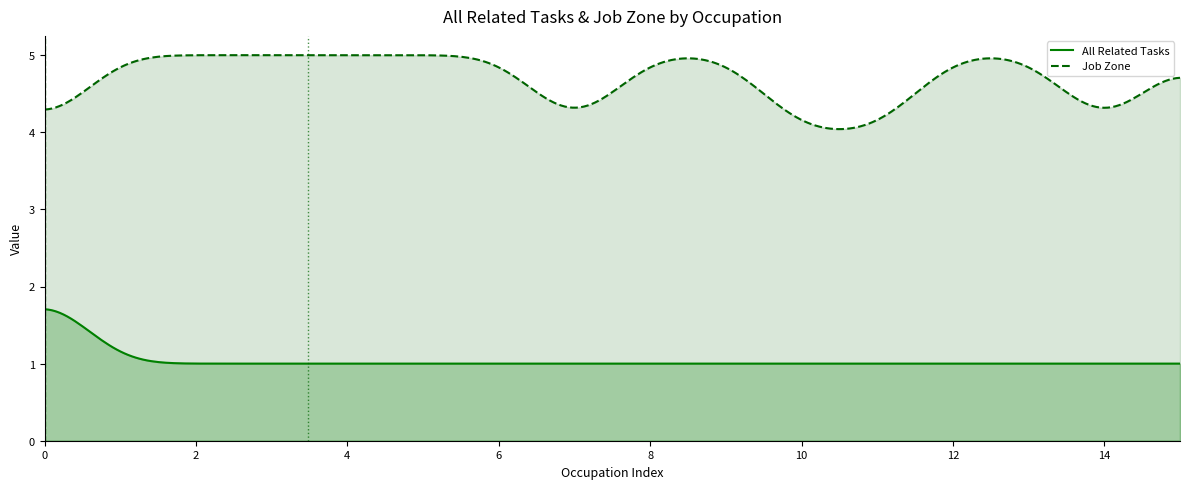

The All Related Tasks series shows 0 at Survey Researchers. True or false?

False